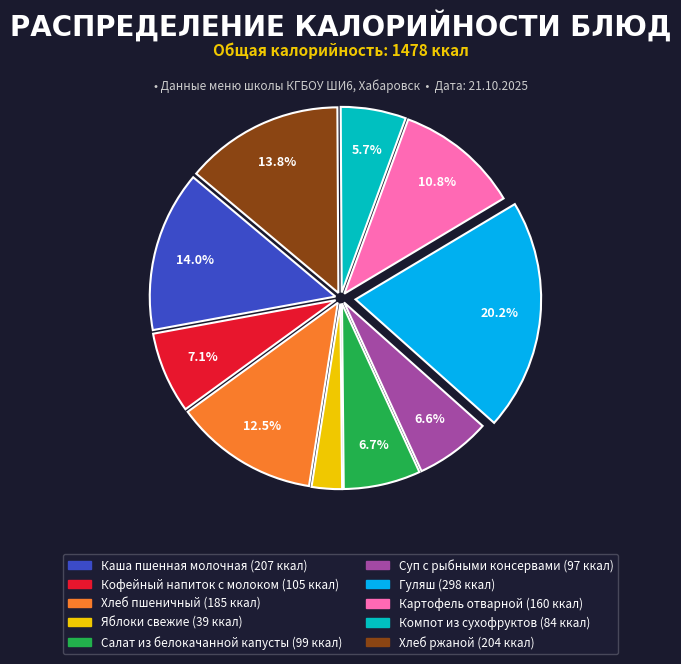

Which slice is the smallest?

Яблоки свежие